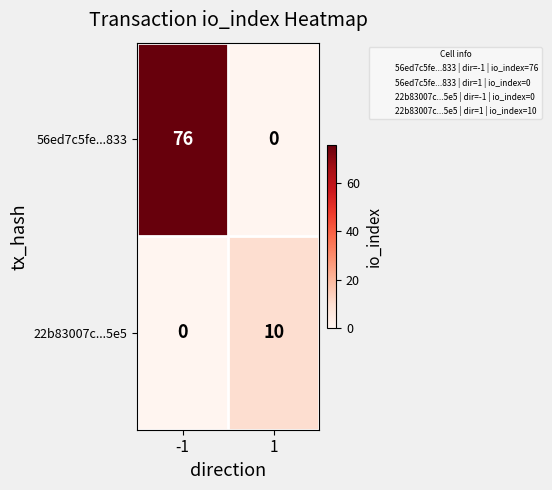

What is the highest value of the 22b83007c...5e5 series?

10